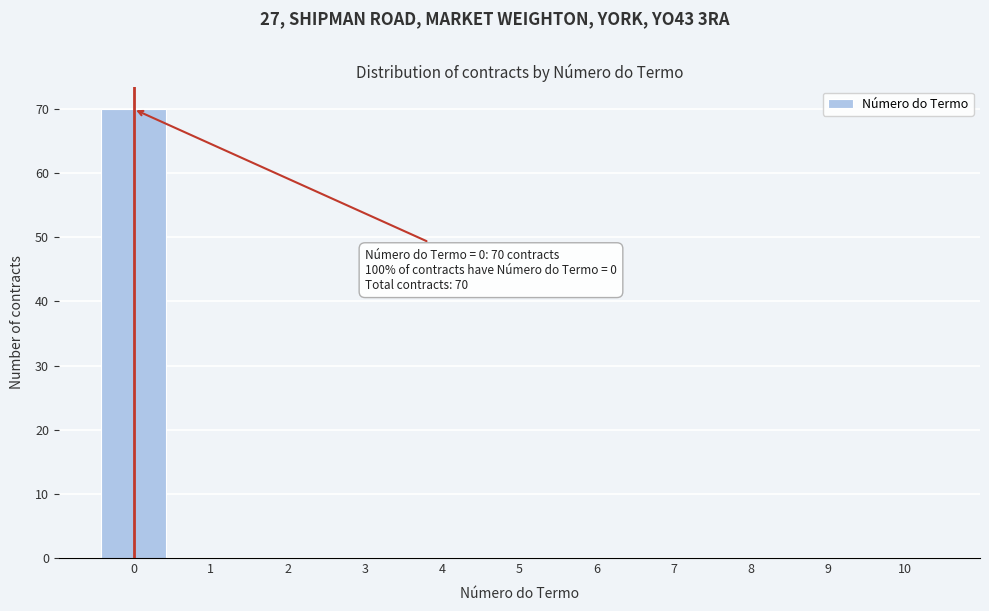

Reading left to right, transcribe all the data shown in this chart.

0=70	1=0	2=0	3=0	4=0	5=0	6=0	7=0	8=0	9=0	10=0